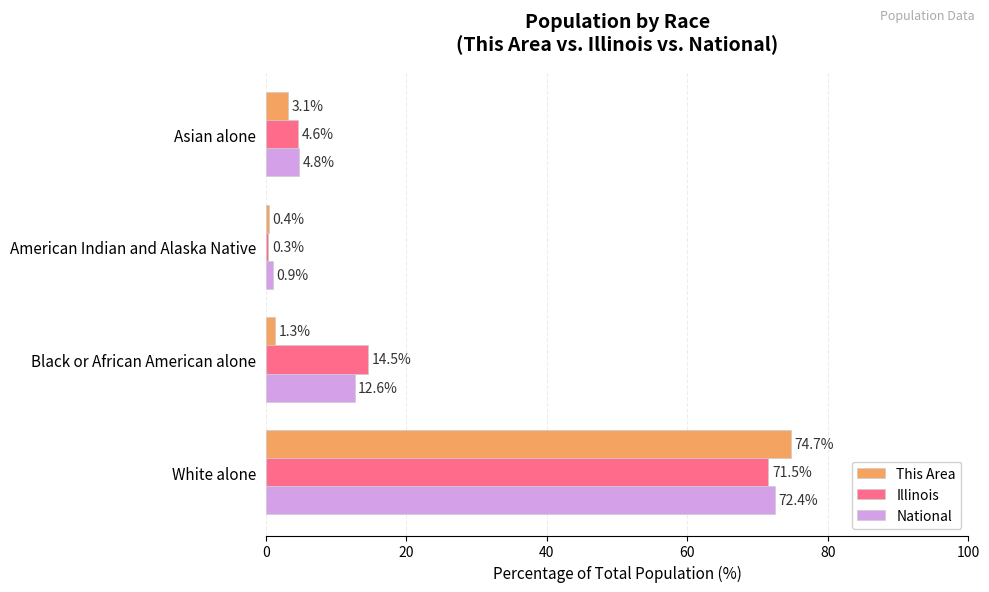

How many values in the Illinois series exceed 14?

2